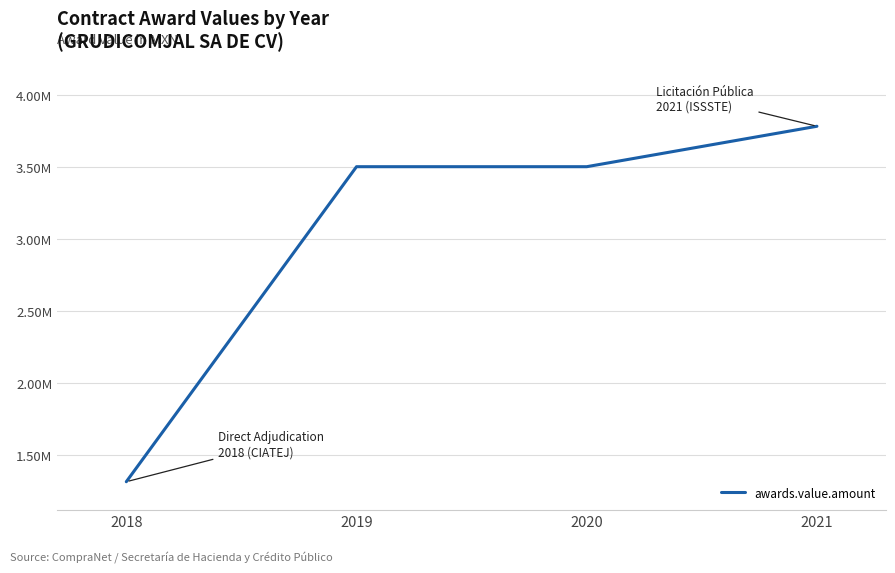

Does the chart display data point markers on the line(s)?

No